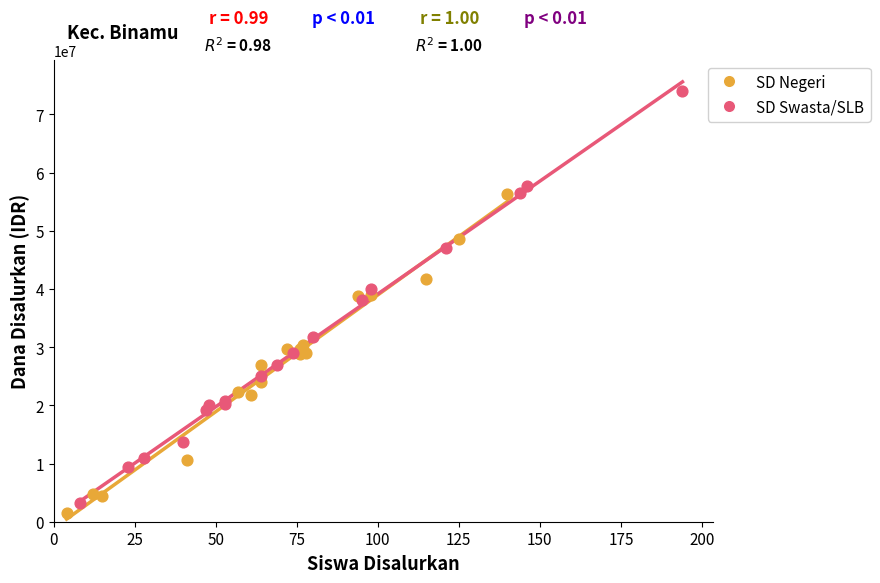

Which series contains the highest Y value?

SD Swasta/SLB